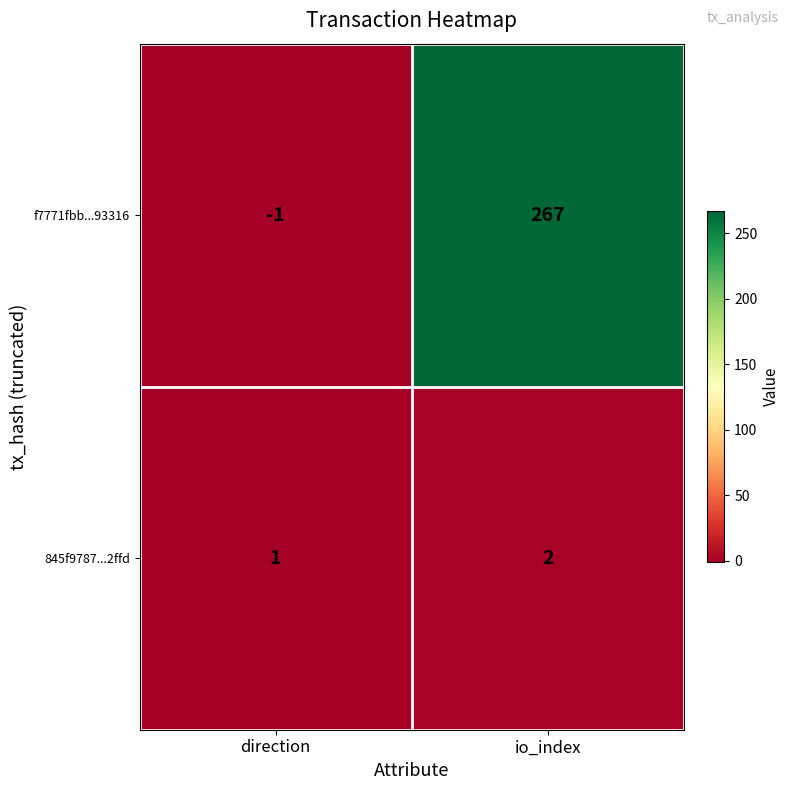

Which series has the largest total across all categories?

f7771fbb...93316